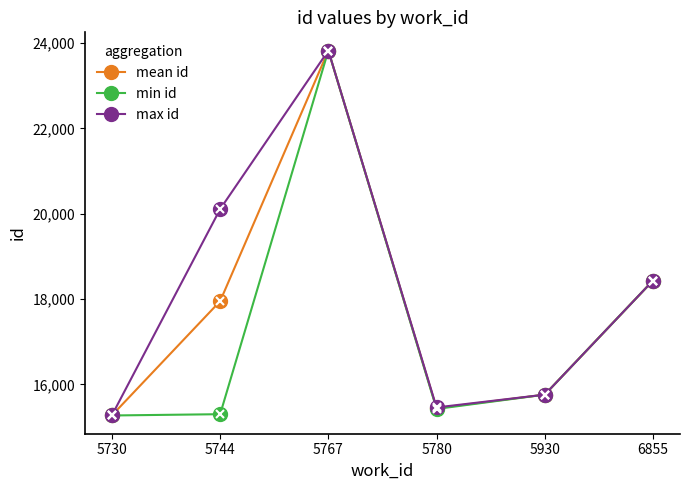

Which series changed the most between 5730 and 5930?

min id